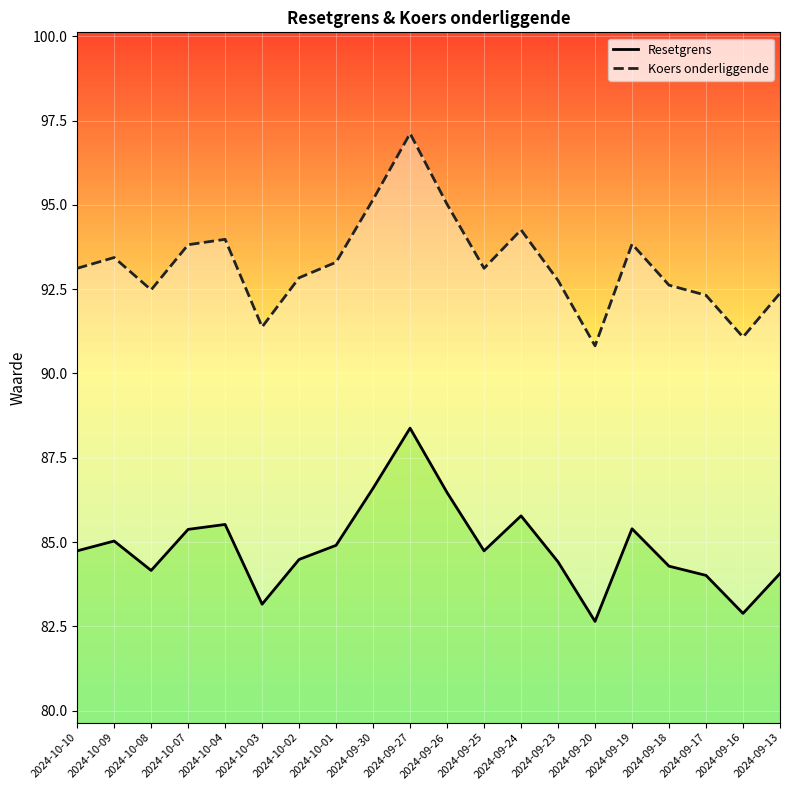

How many interior local peaks does the Koers onderliggende series have?

5